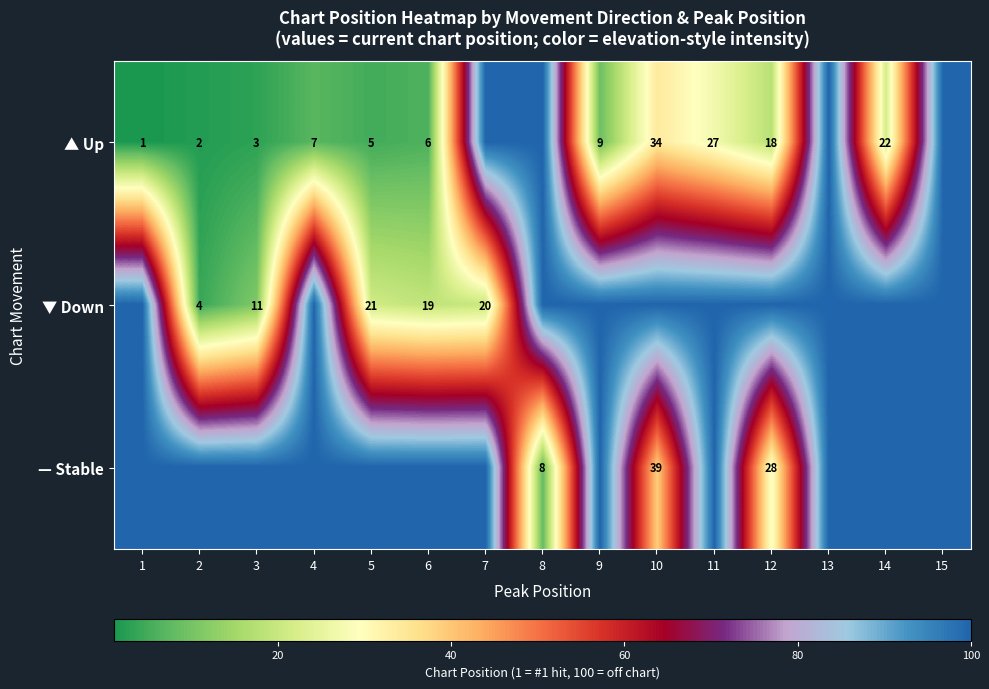

At which category is the sum across all series the highest?

13